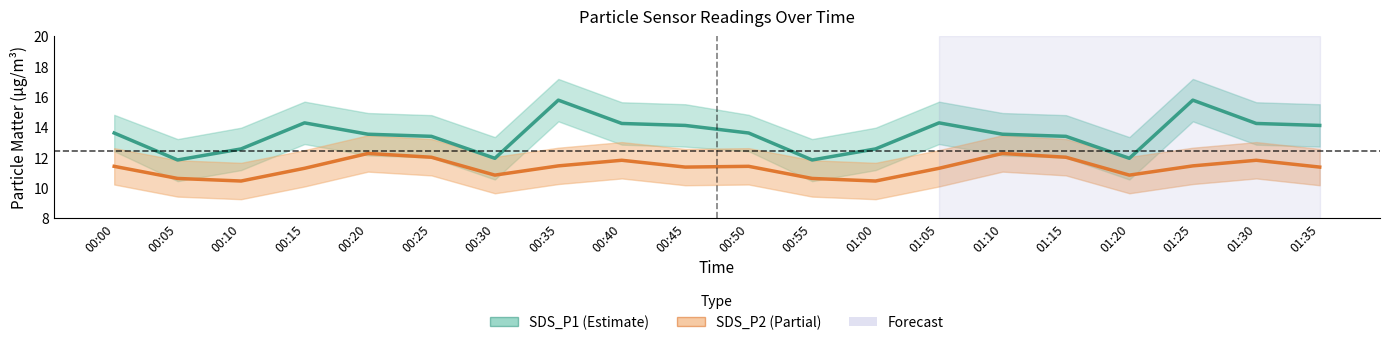

What is the difference between the SDS_P2 values at 01:30 and 00:25?

0.2